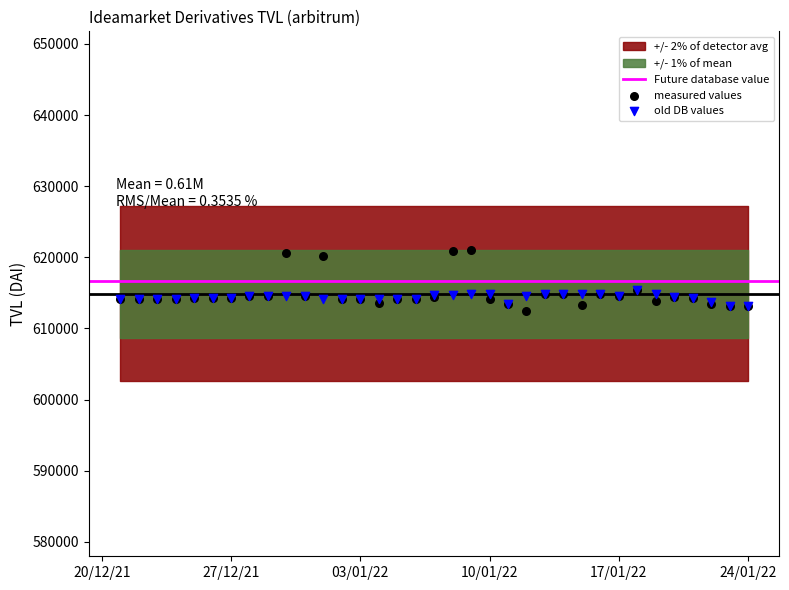

Which series reaches the minimum Y coordinate?

measured values